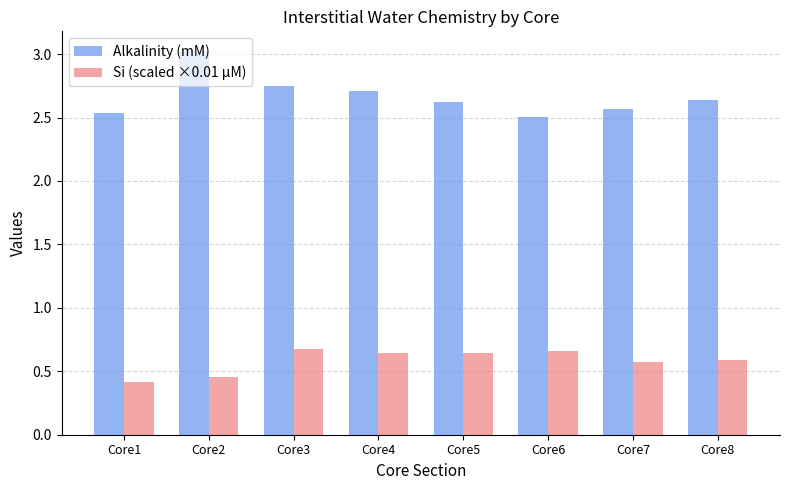

At which label is Si (scaled ×0.01 µM) closest to 0?

Core1